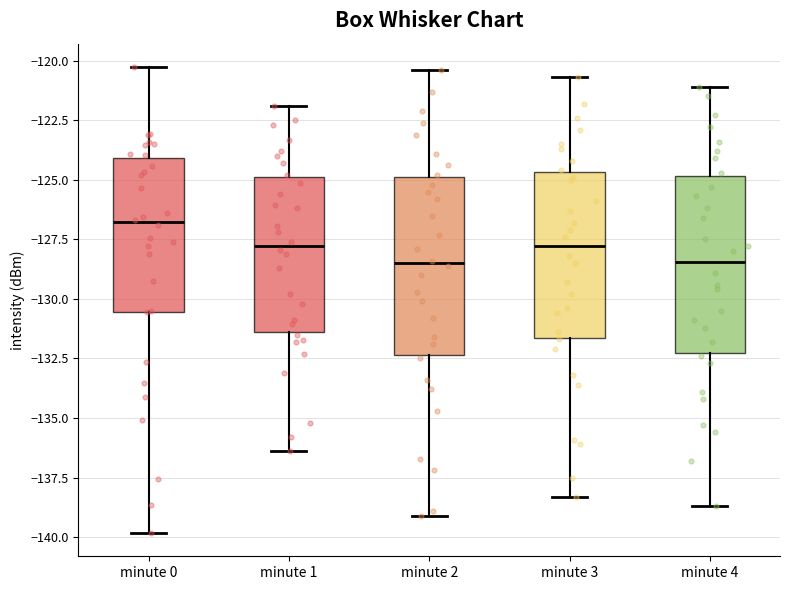

Where is the lower edge of the box for minute 1 on the y-axis? The values are not printed on the chart, so give them approximately, as read against the axis.

-131.5